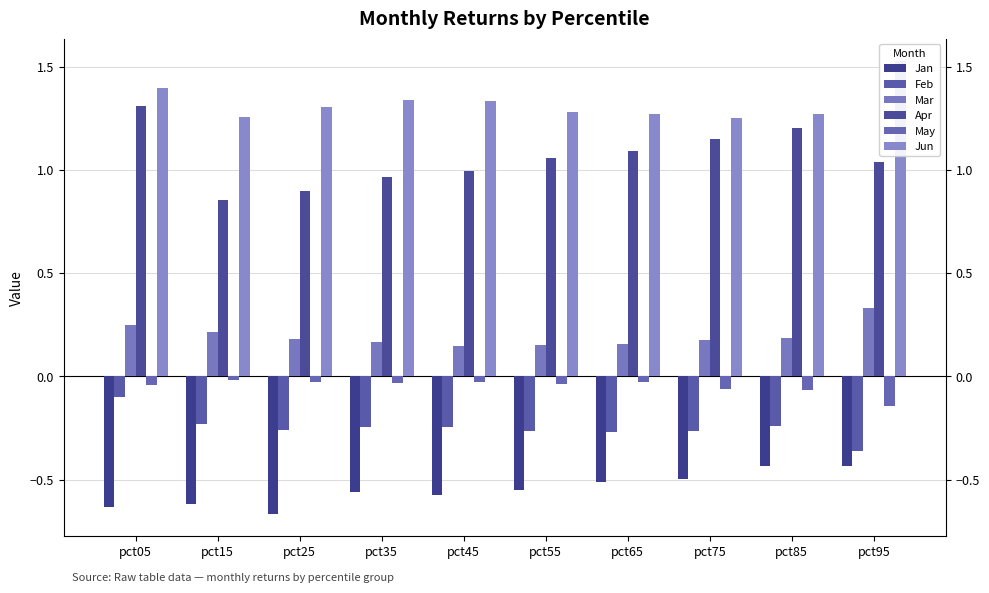

Rank the series by their maximum value, from lowest to highest.

Jan, Feb, May, Mar, Apr, Jun